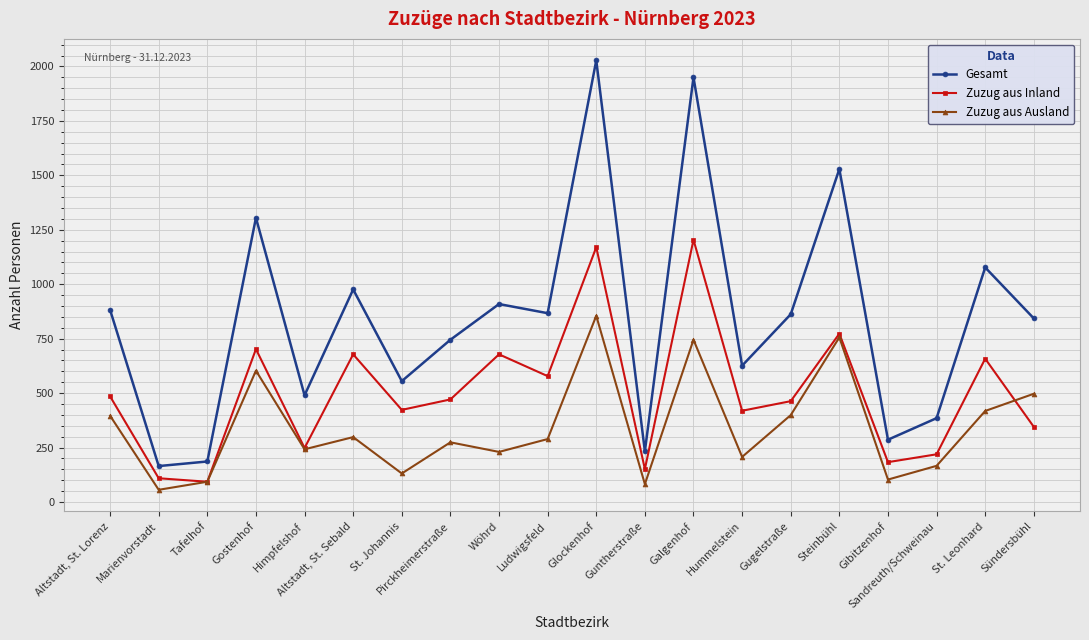

What are all the series names shown in the legend?

Gesamt, Zuzug aus Inland, Zuzug aus Ausland